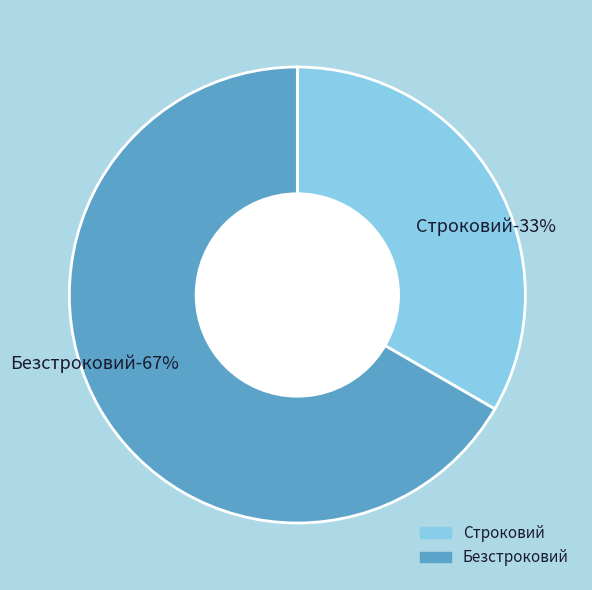

How much of the chart is everything except Безстроковий?

33.3%